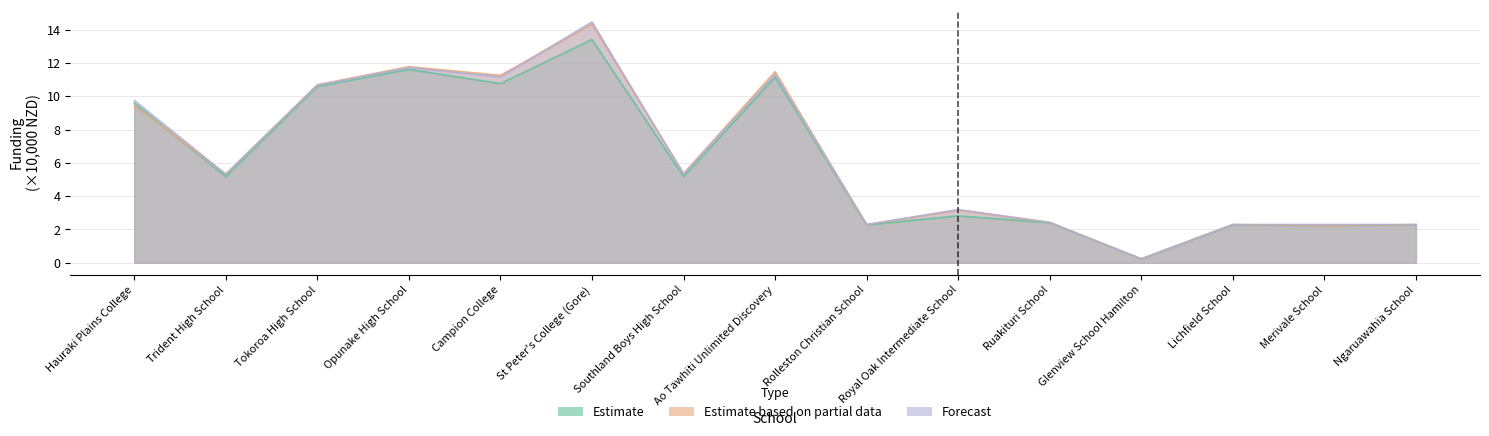

At which category is the sum across all series the highest?

St Peter's College (Gore)